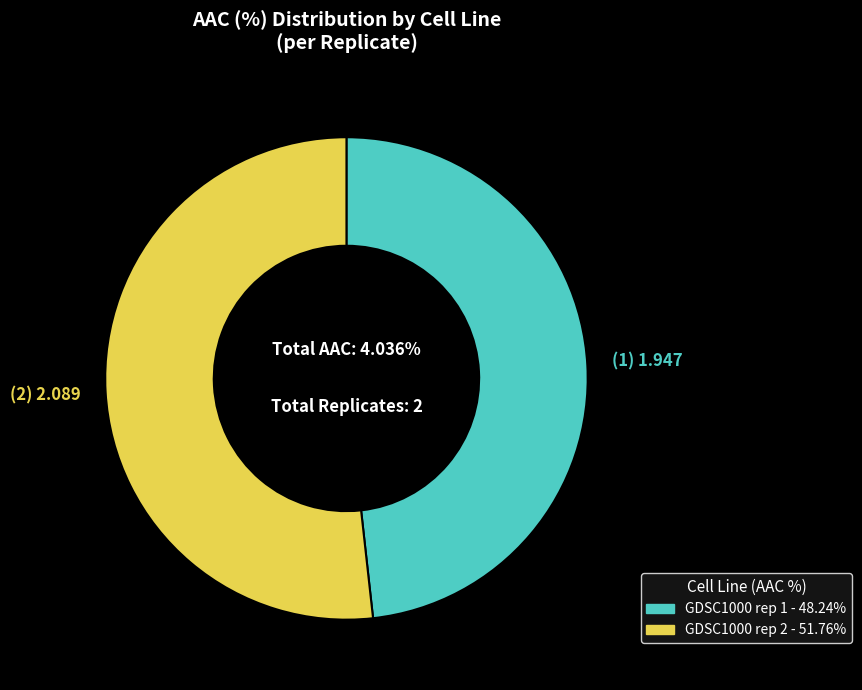

What is the change in value from GDSC1000 rep 1 to GDSC1000 rep 2?

+0.1